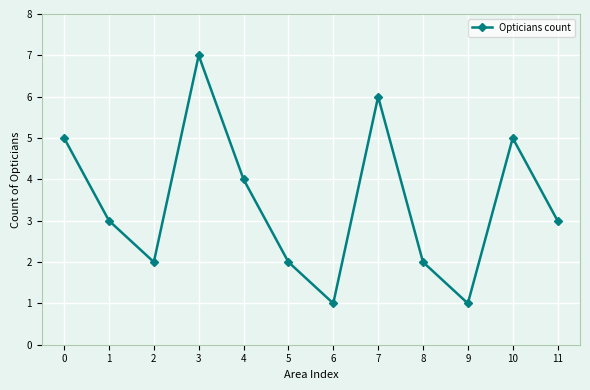

What is the value of the 8th point from the left?

6